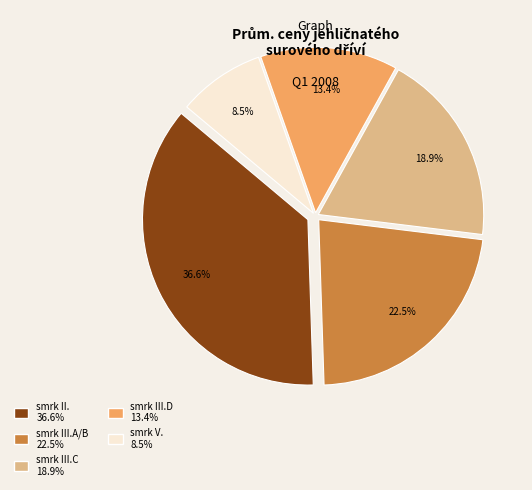

Does any single category account for the majority?

No